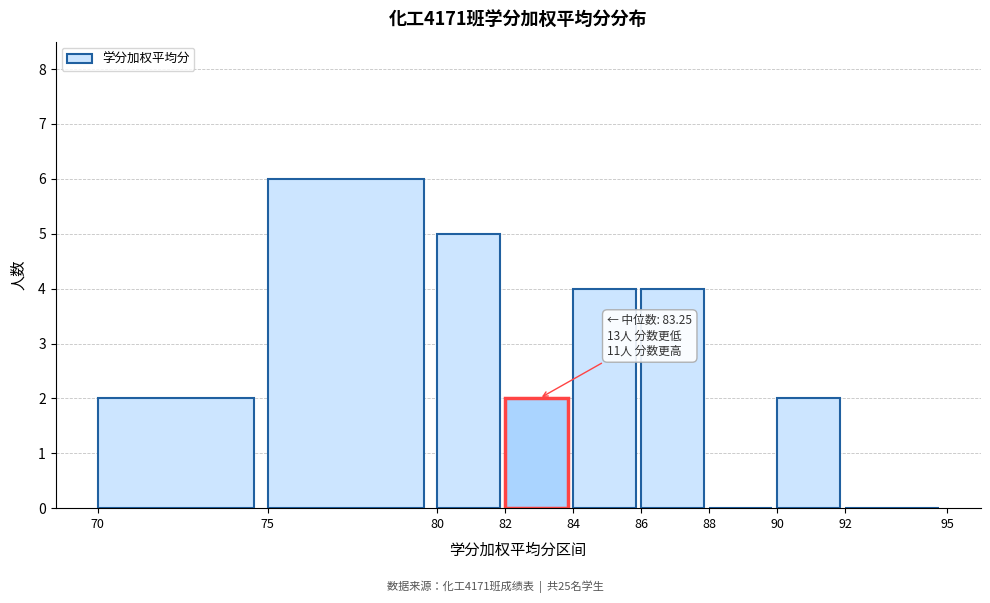

Over which range of the x-axis is the bar tallest?

75 to 80